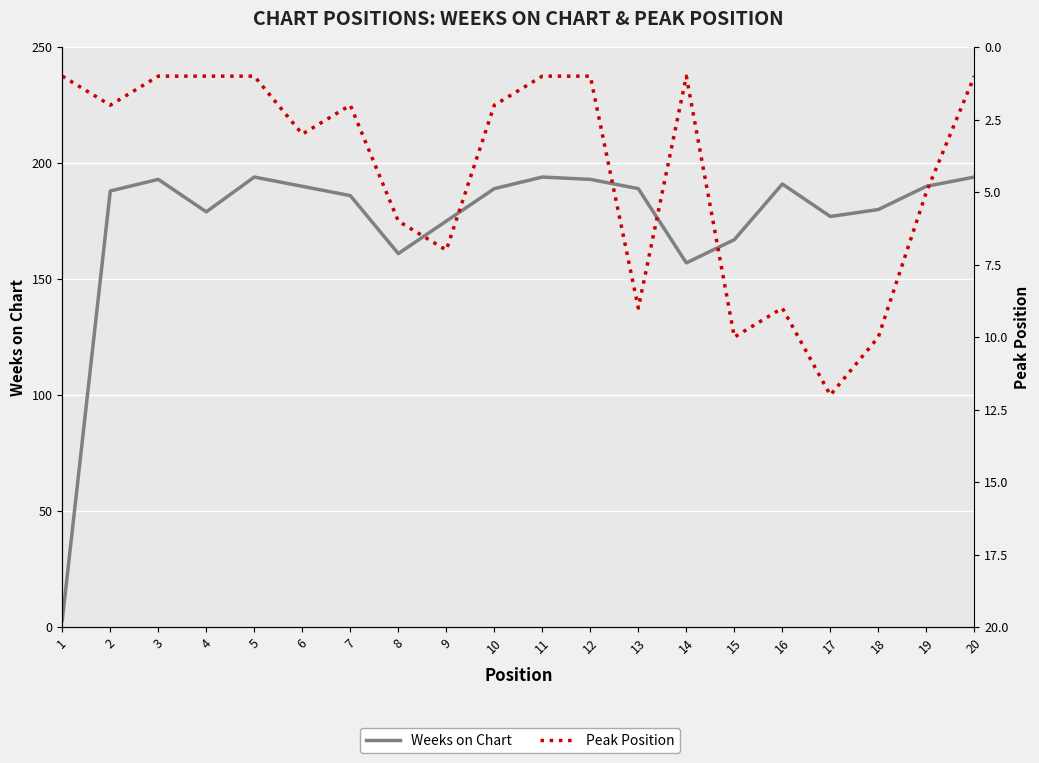

What are all the series names shown in the legend?

Weeks on Chart, Peak Position